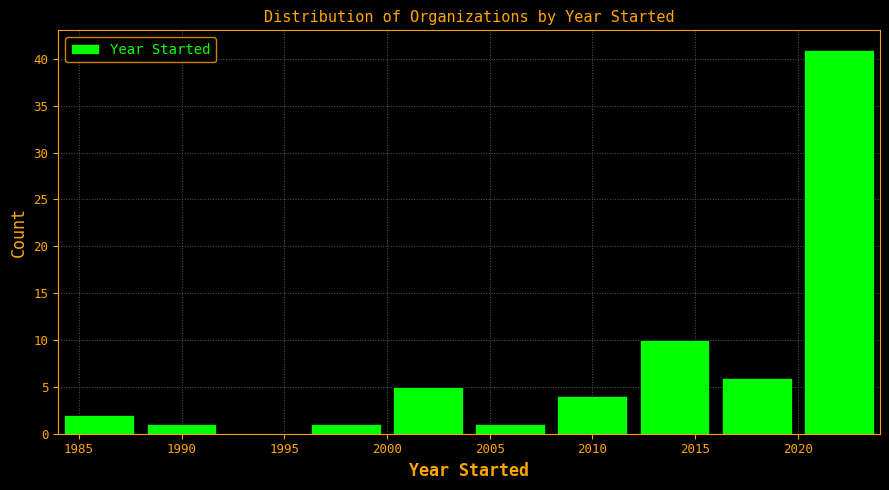

Reading left to right, transcribe this chart: for each bar, give the range it covers on the x-axis and its height. The values are not printed on the chart, so give them approximately, as read against the axis.

1984 to 1988: 2
1988 to 1992: 1
1992 to 1996: 0
1996 to 2000: 1
2000 to 2004: 5
2004 to 2008: 1
2008 to 2012: 4
2012 to 2016: 10
2016 to 2020: 6
2020 to 2024: 41